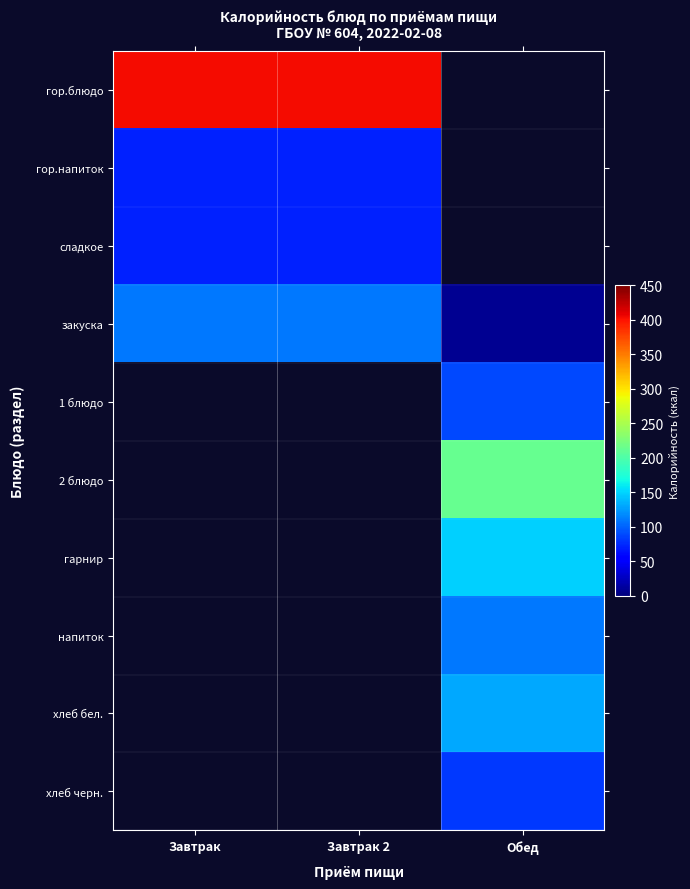

Is the value of напиток at Завтрак 2 greater than the value of гор.напиток at Завтрак 2?

No